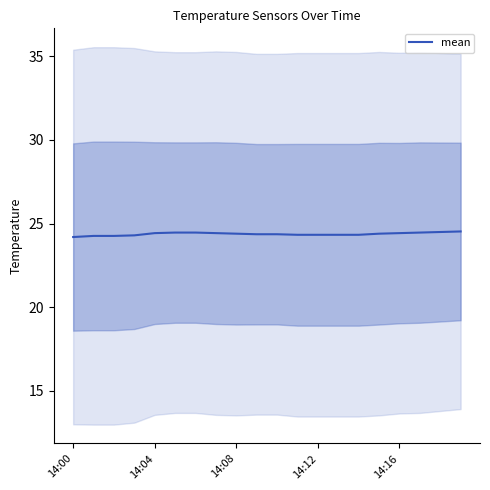

How many lines are shown in the chart?

1